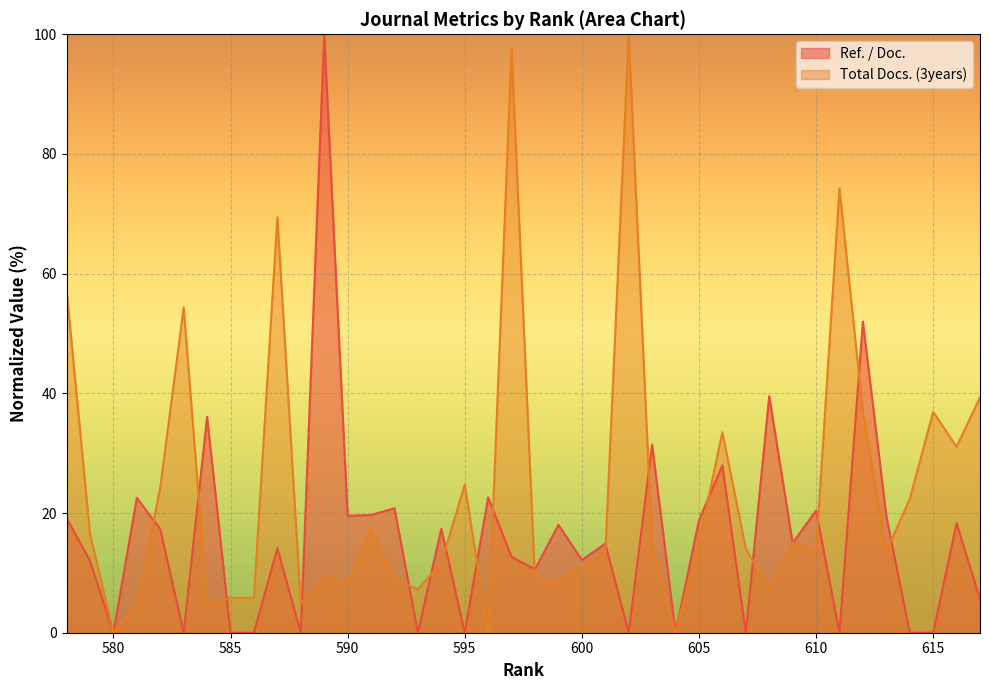

What is the maximum value shown in the chart?

100.0